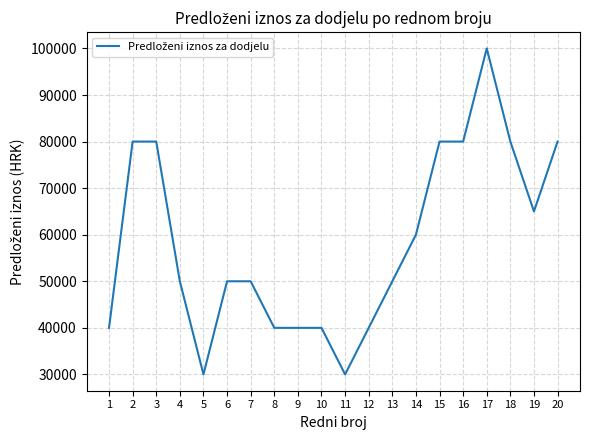

What is the minimum value shown in the chart?

30000